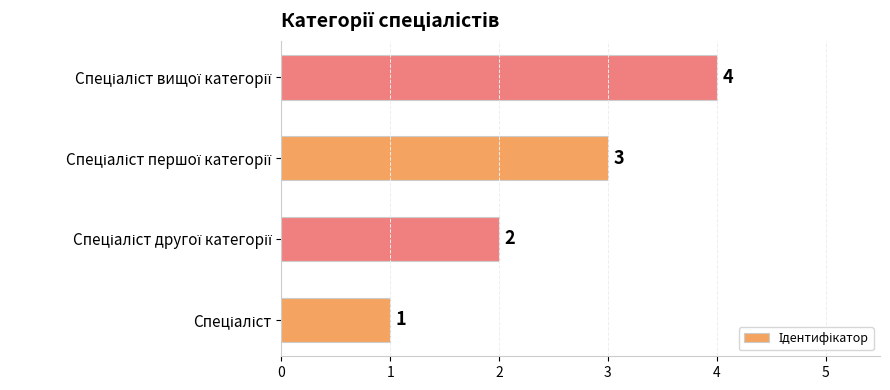

What is the sum of all values?

10